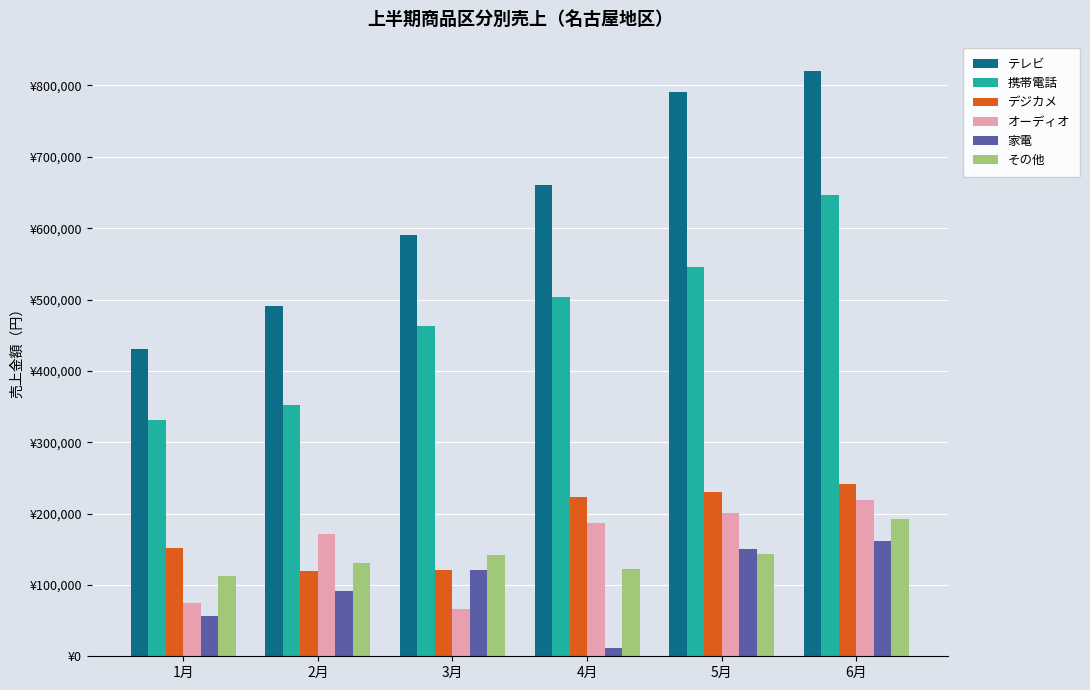

True or false: その他 has a value of 131000 at 2月.

True